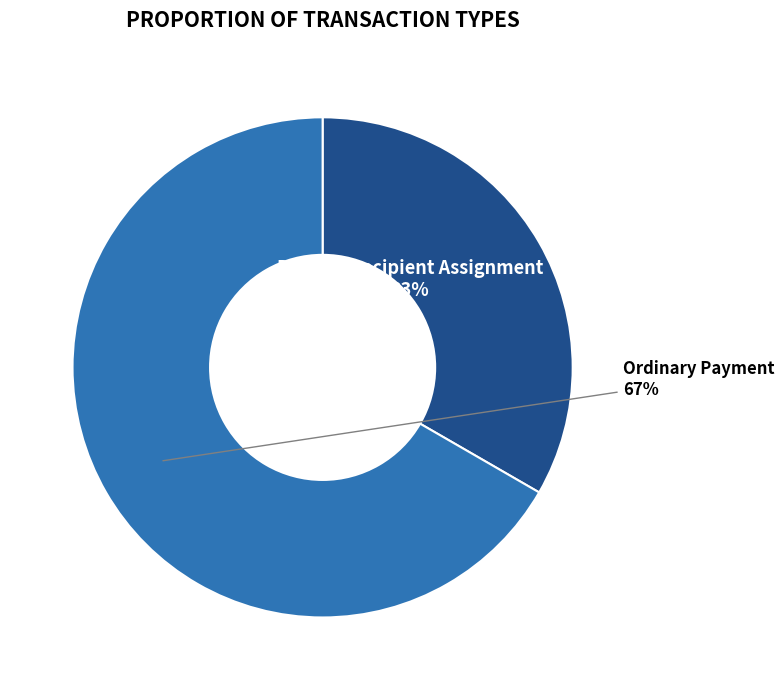

To the nearest percent, what is the combined percentage of Ordinary Payment and Reward Recipient Assignment?

100%